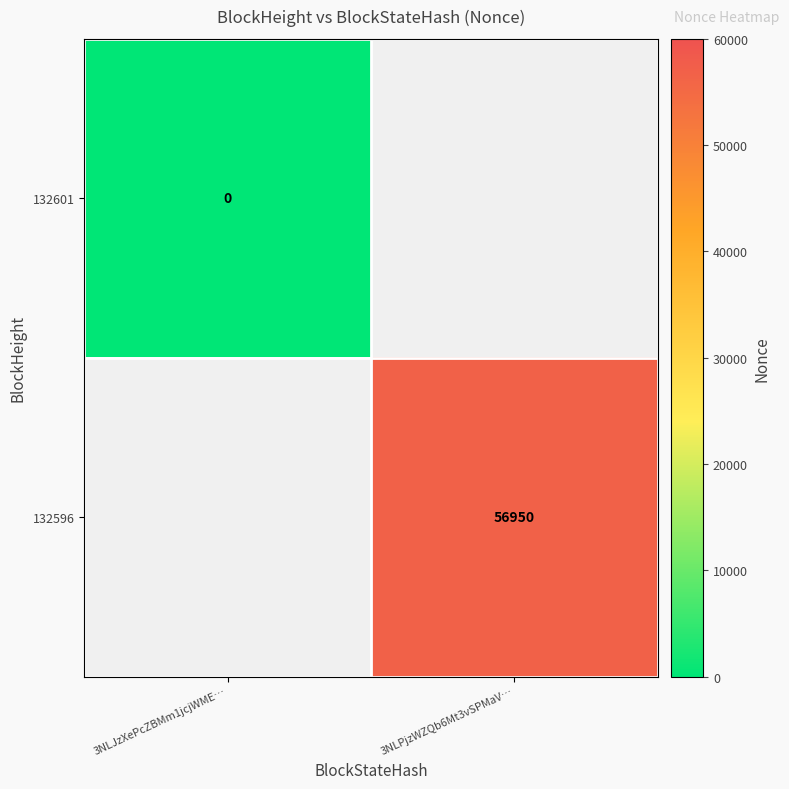

Is the value of 132601 at 3NLJzXePcZBMm1jcjWME… greater than the value of 132596 at 3NLPjzWZQb6Mt3vSPMaV…?

No